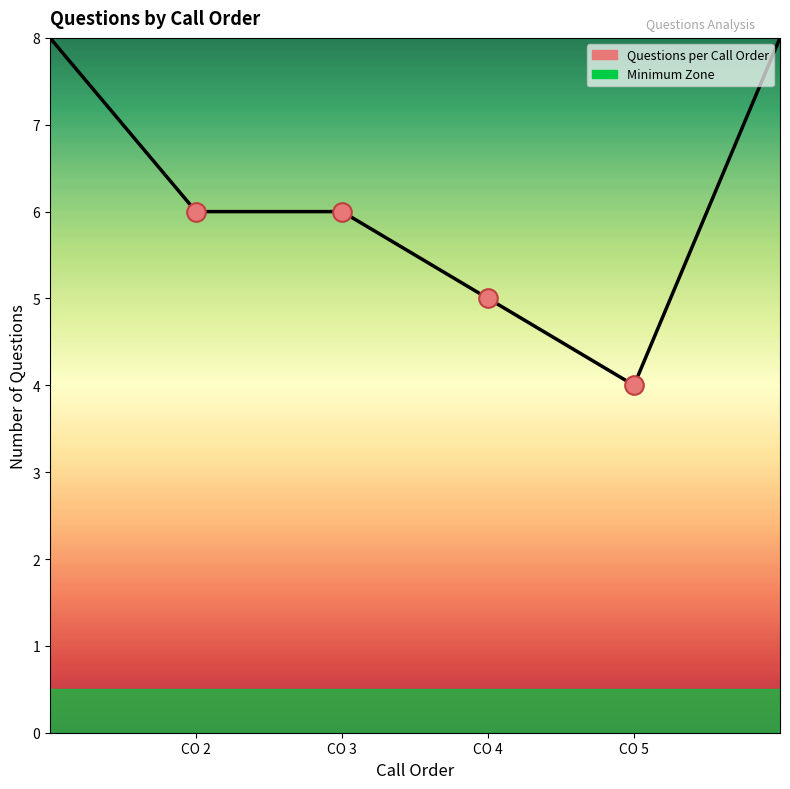

Which series contains the highest Y value?

Questions per Call Order